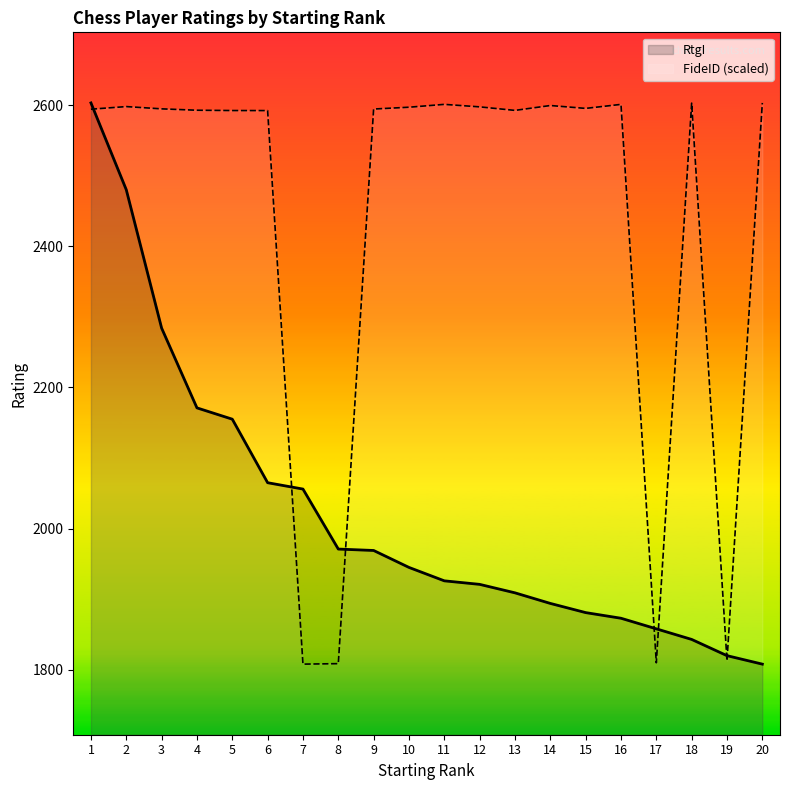

True or false: RtgI and FideID intersect in this chart.

True